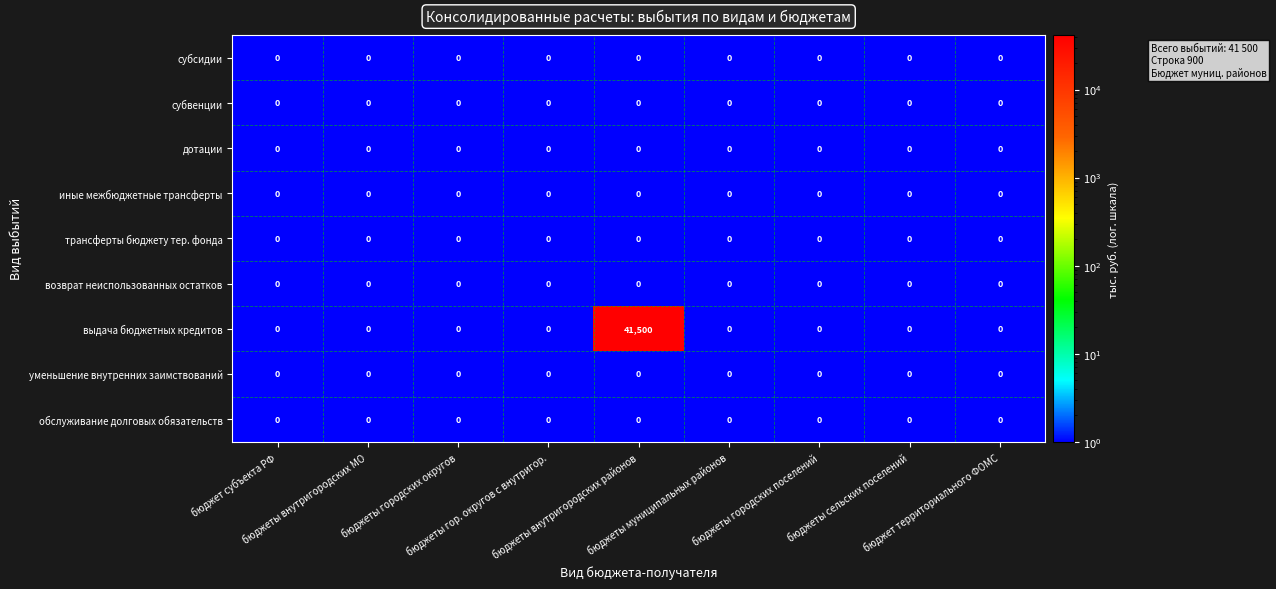

Which series has the largest range (max minus min)?

выдача бюджетных кредитов